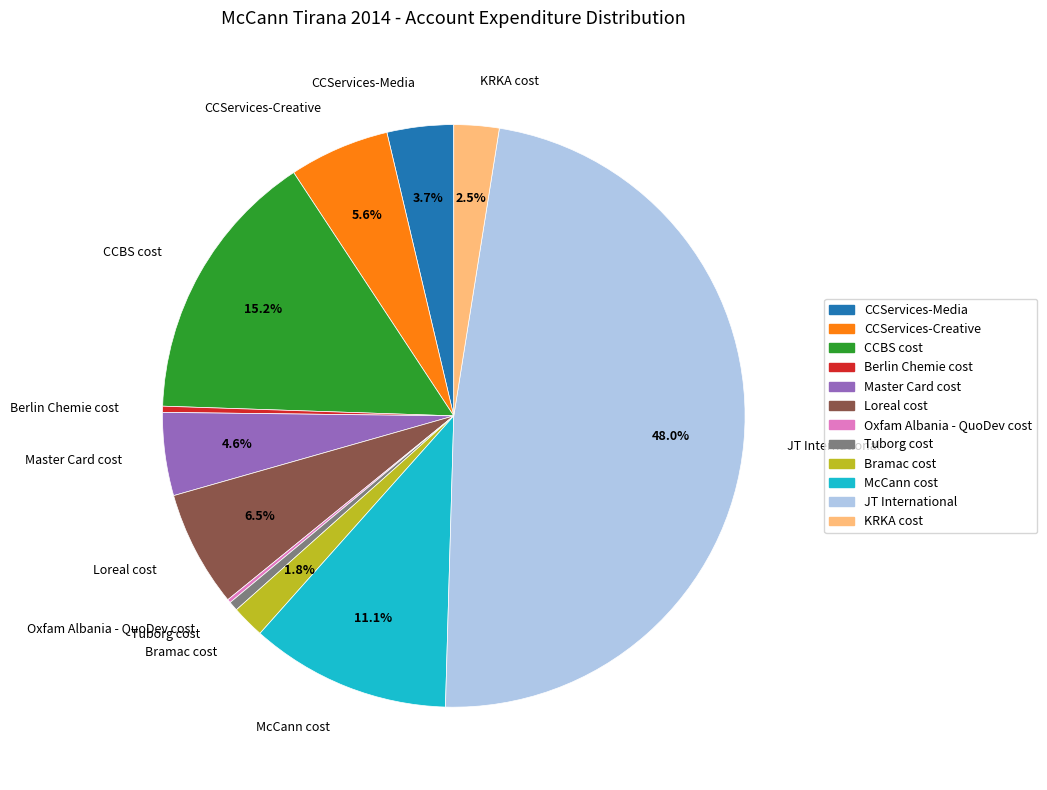

What percentage do JT International and Master Card cost together represent?

52.6%